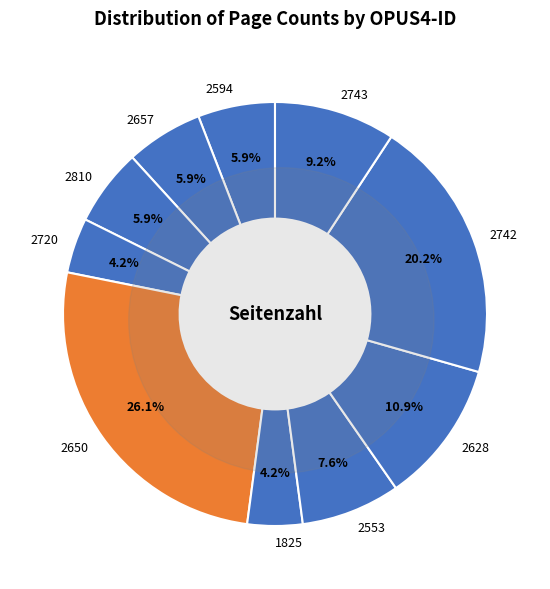

To the nearest percent, what percentage of the pie is 1825?

4%